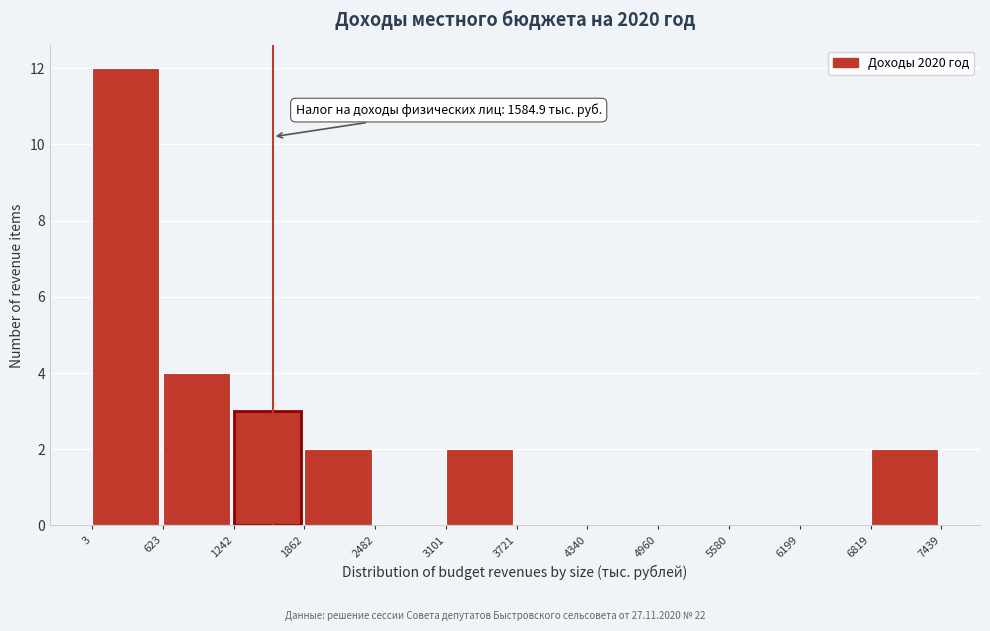

Over which range of the x-axis is the bar tallest?

3 to 623